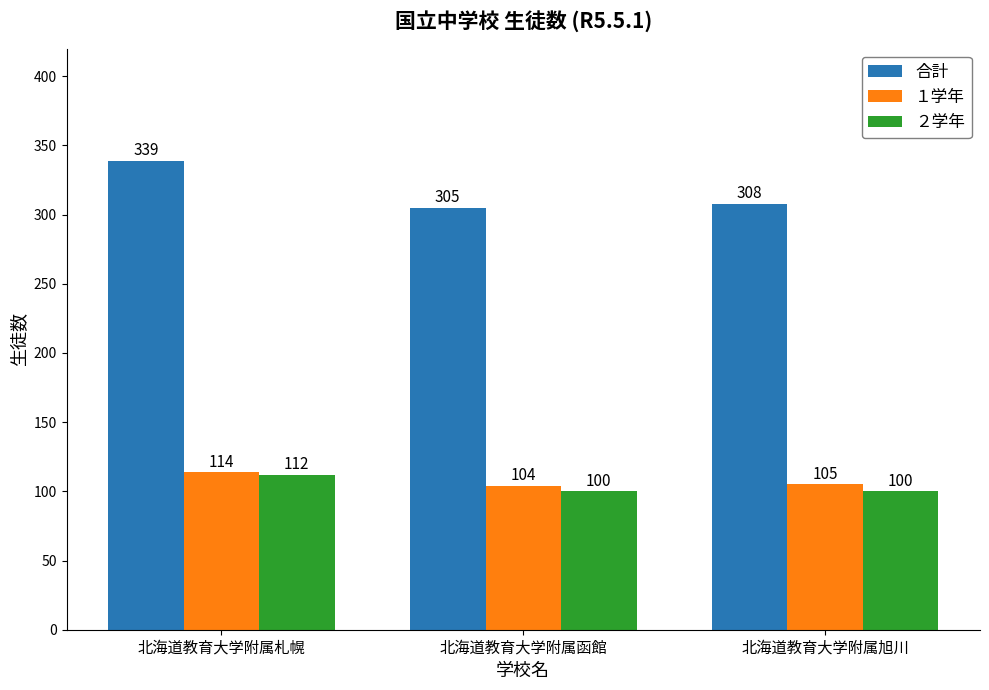

What is the average value of the 合計 series?

317